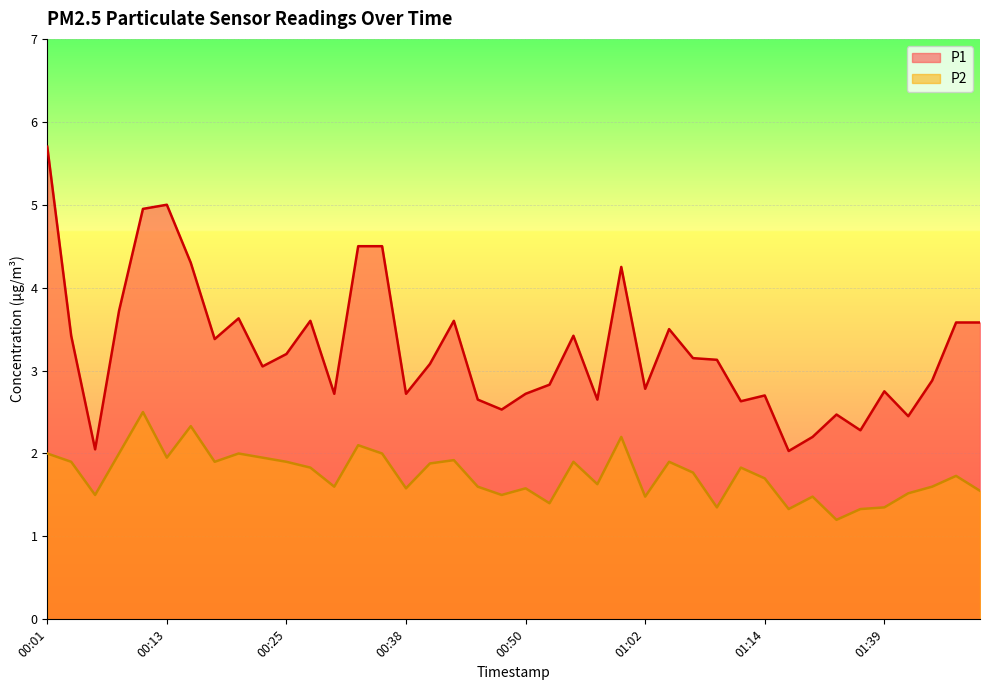

True or false: P1 has a value of 3.1 at 00:40.

True